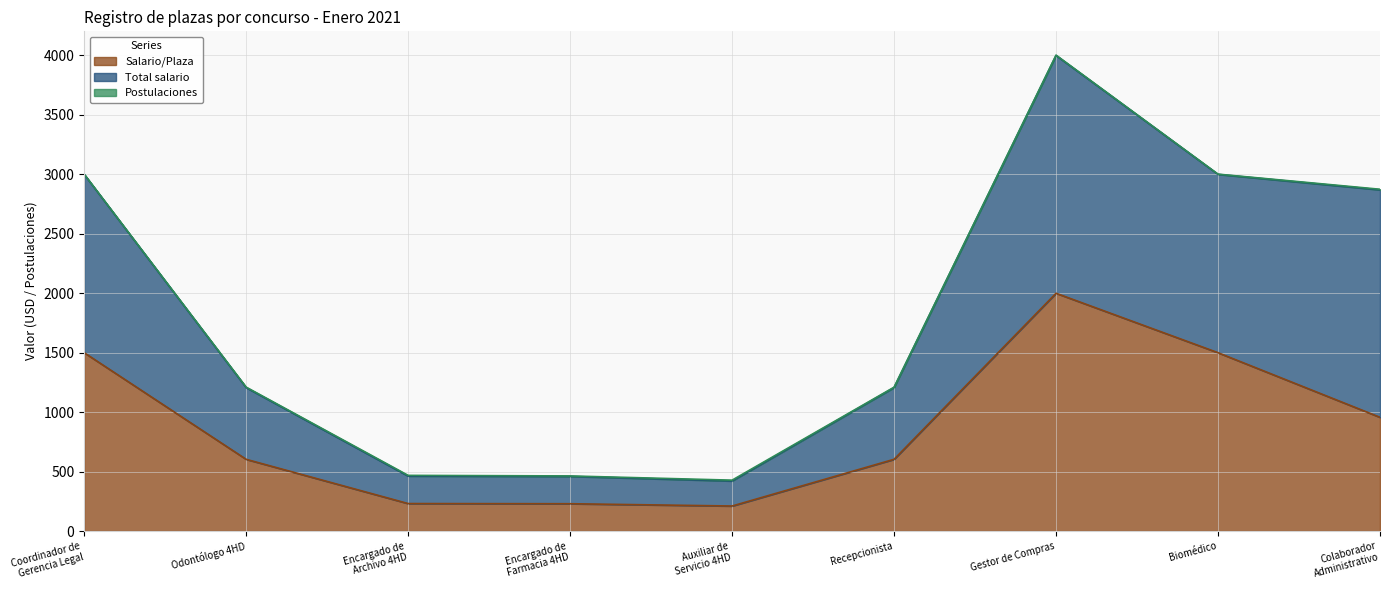

At which label does Postulaciones first exceed 4?

Encargado de
Archivo 4HD